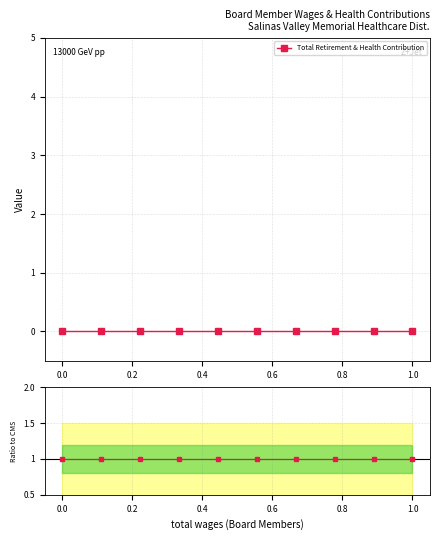

Rank the series by their maximum value, from highest to lowest.

Ratio to CMS, Total Retirement & Health Contribution